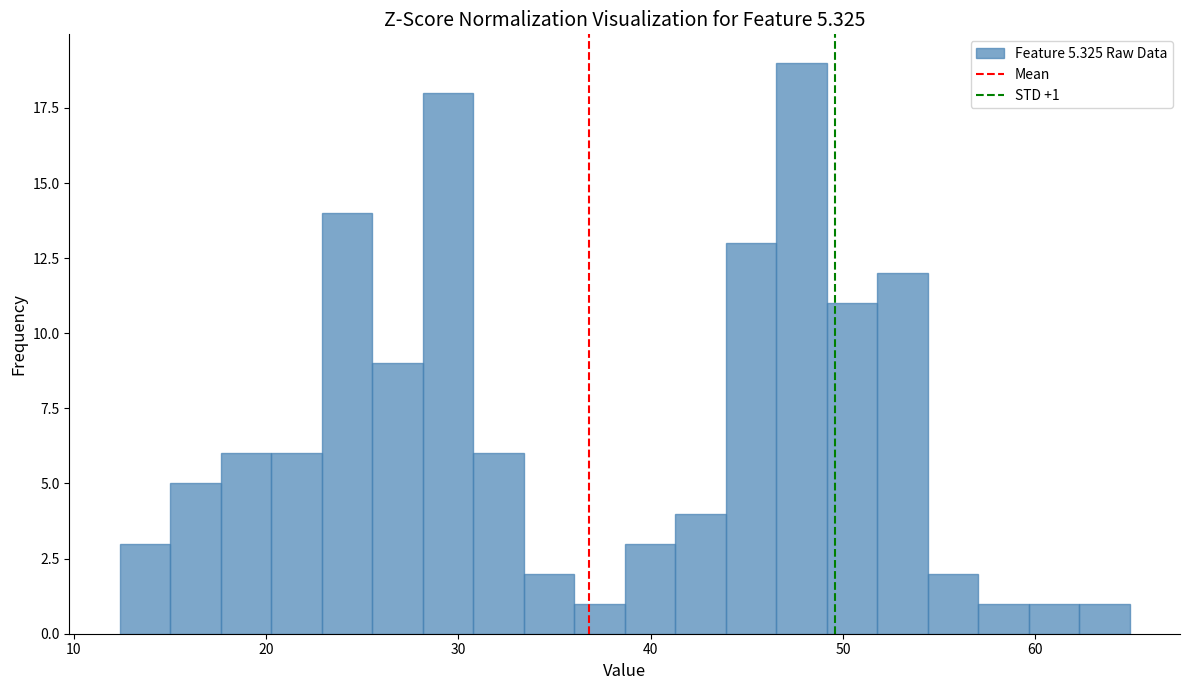

Around what value on the x-axis is the tallest bar? Give the approximate position of its centre, as read against the axis.

48